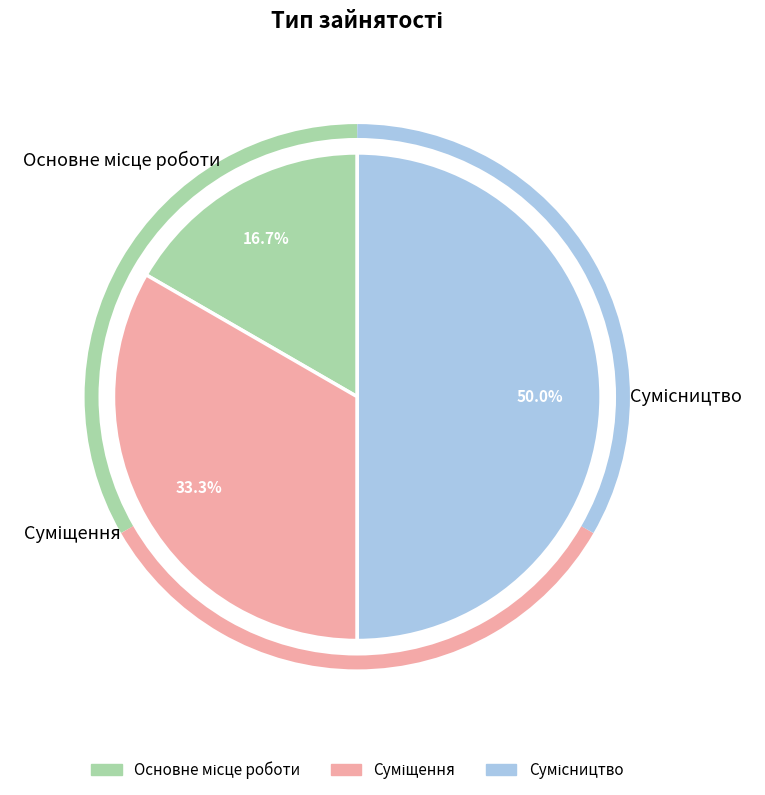

To the nearest percent, what percentage of the pie is Сумісництво?

50%